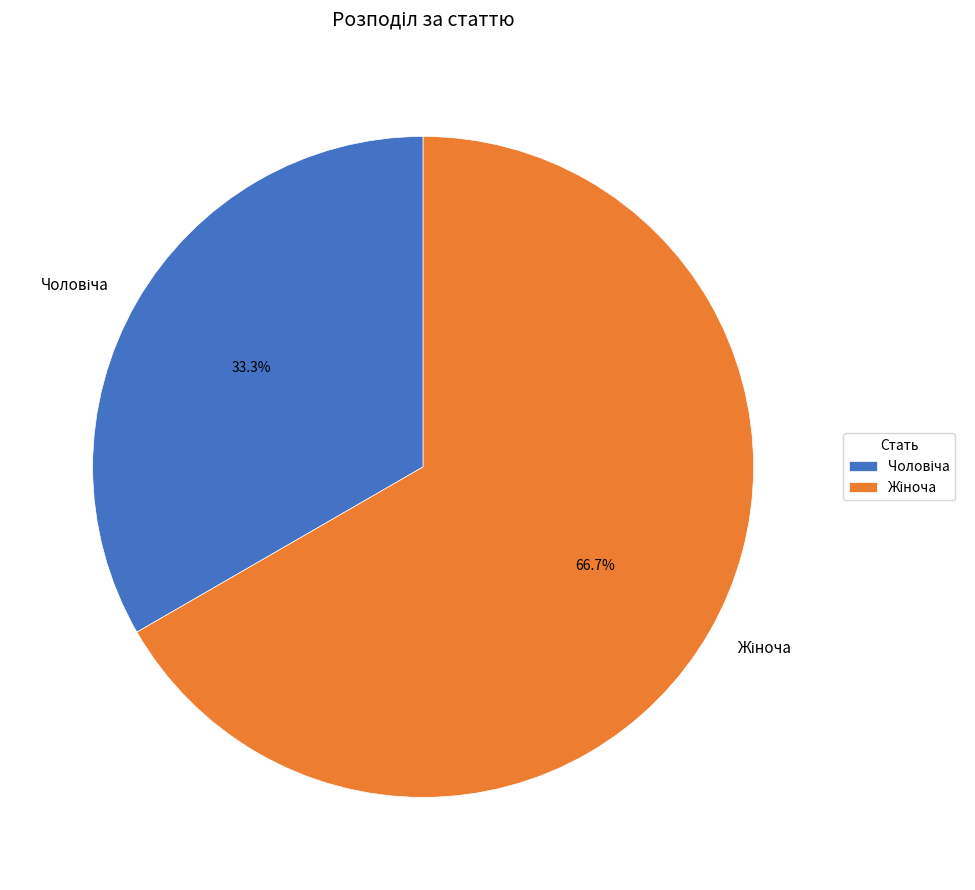

Is there any slice that represents more than half of the pie?

Yes